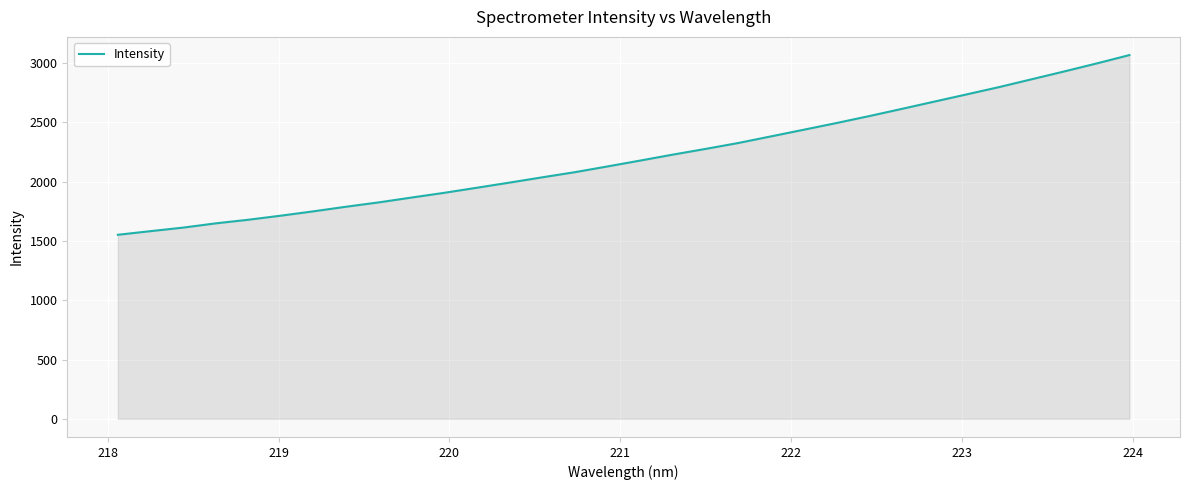

What is the minimum value shown in the chart?

1552.1